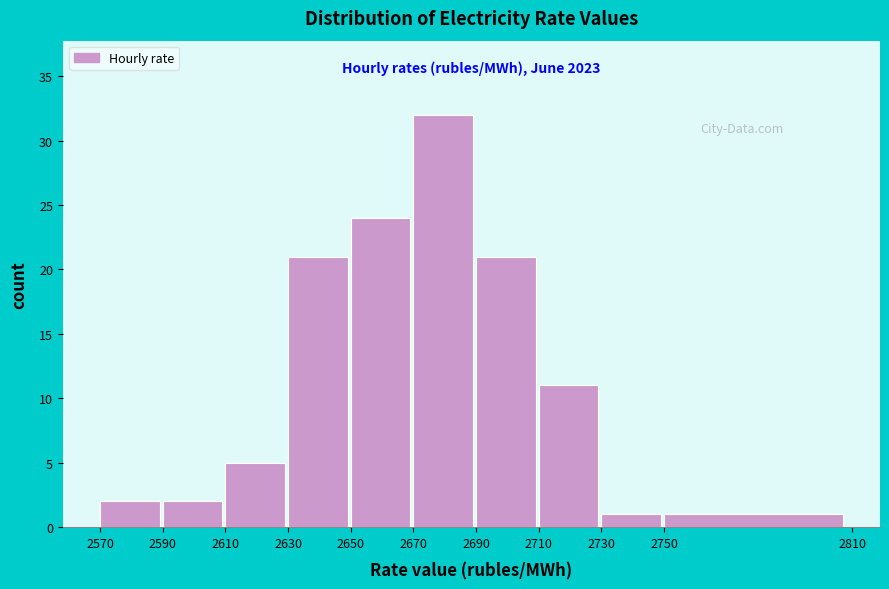

Over which range of the x-axis is the bar tallest?

2670 to 2690